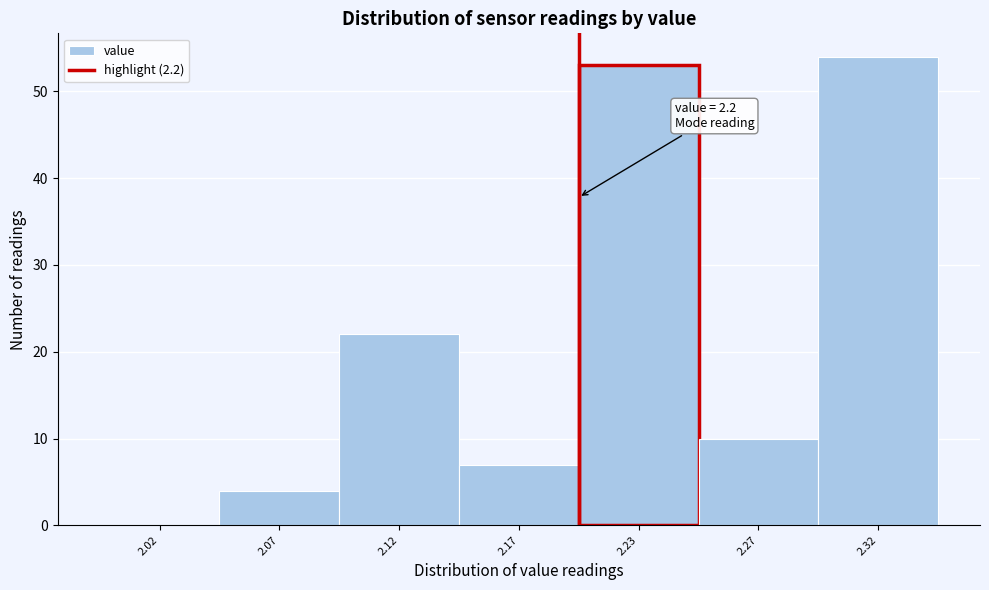

Reading right to left, transcribe all the data shown in this chart.

2.32=54	2.27=10	2.23=53	2.17=7	2.12=22	2.07=4	2.02=0